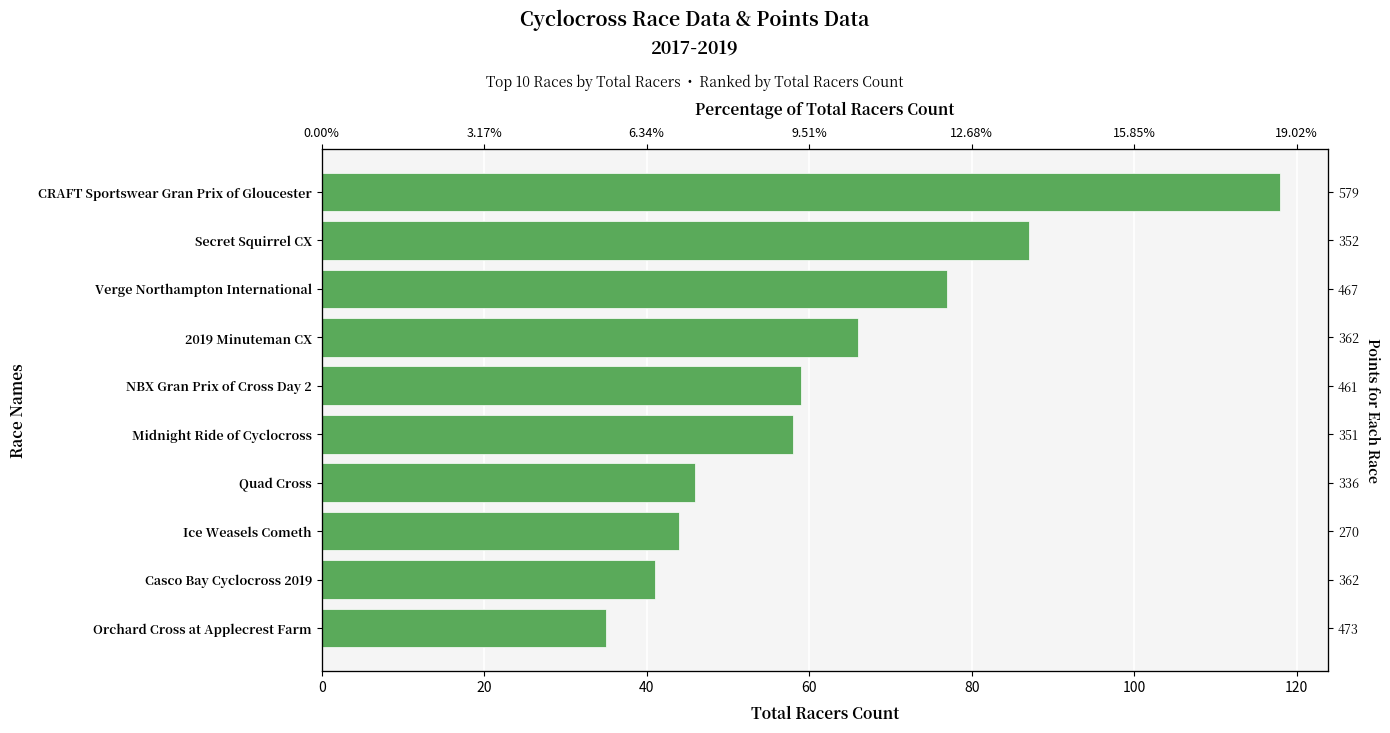

Which has a higher value, Casco Bay Cyclocross 2019 or Quad Cross?

Quad Cross